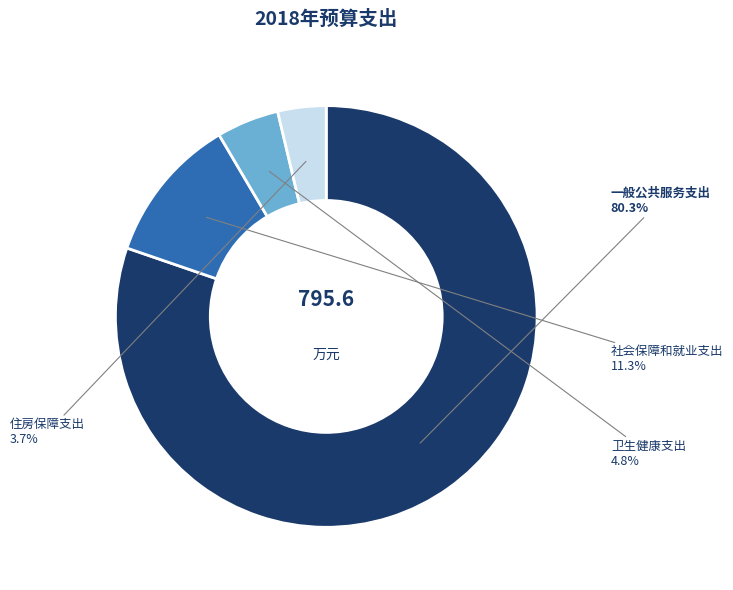

What is the majority slice?

一般公共服务支出